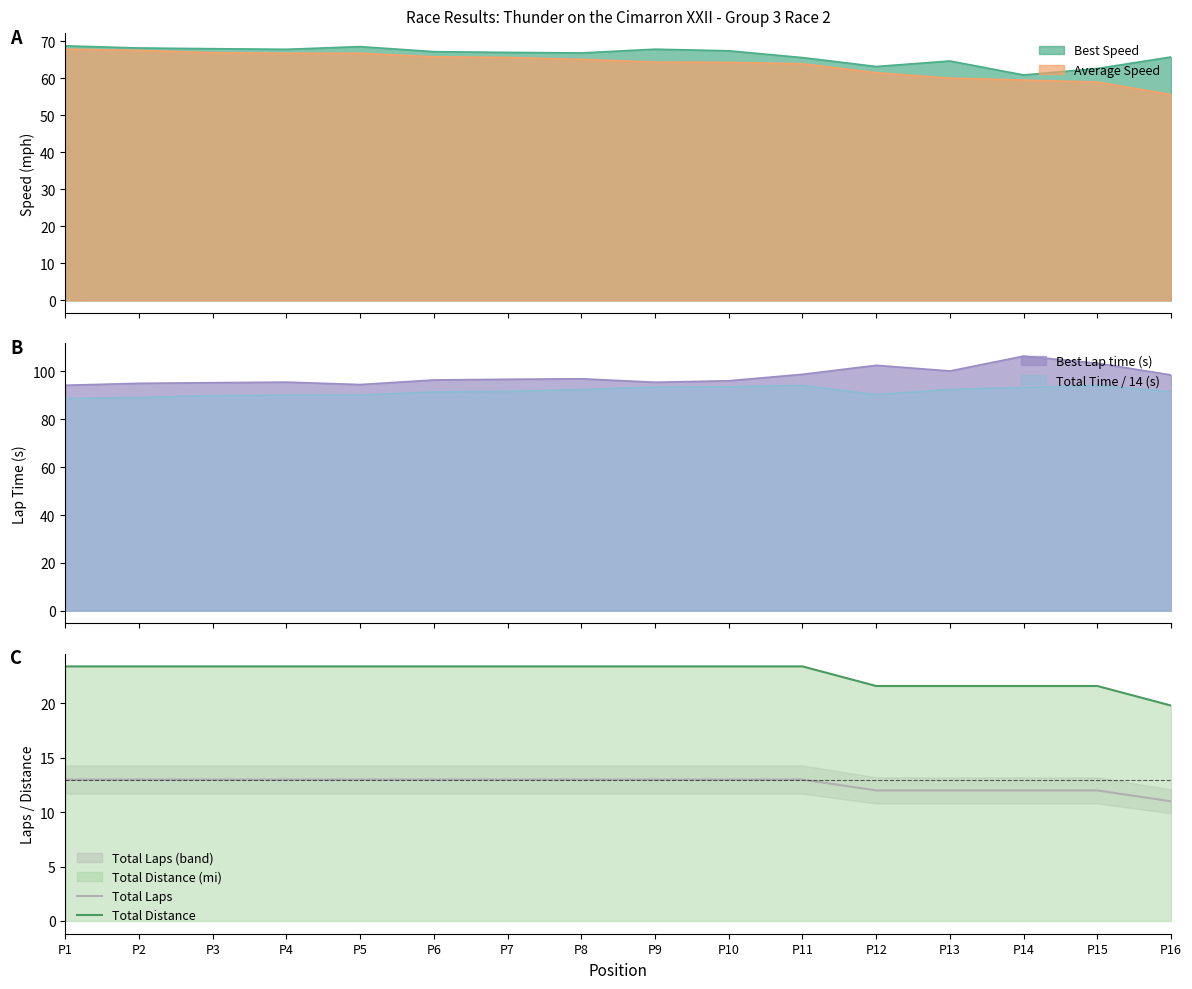

Does the chart have visible grid lines?

No